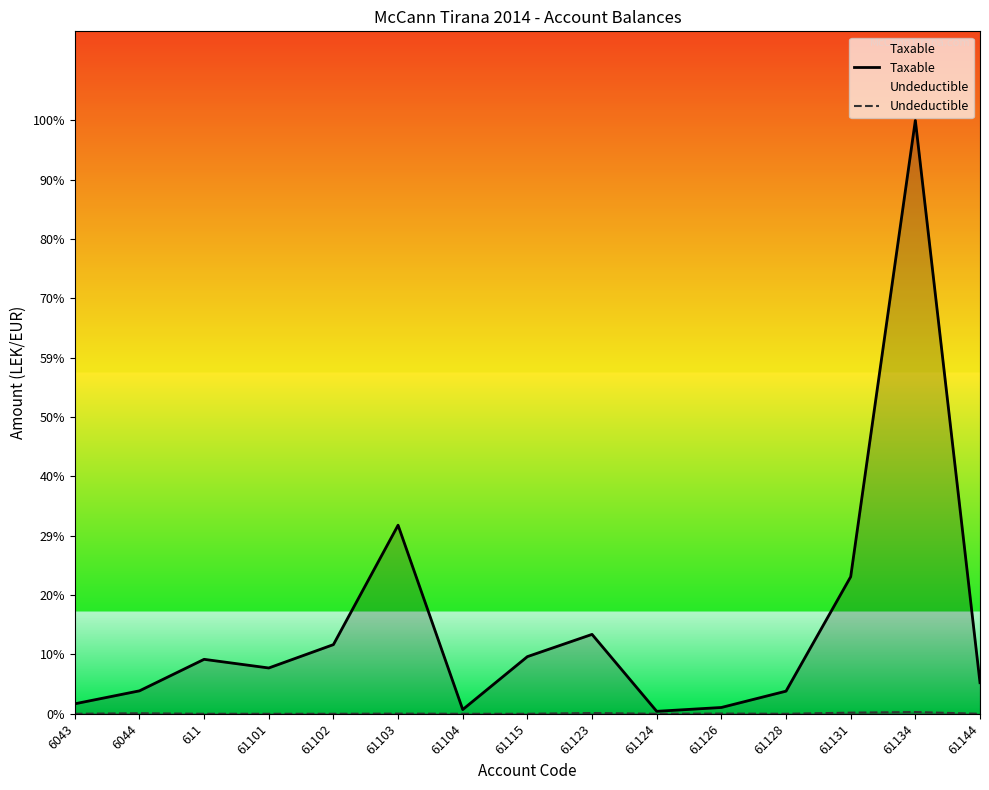

What is the value of the Taxable point at the 8th from the left?

1433753.2